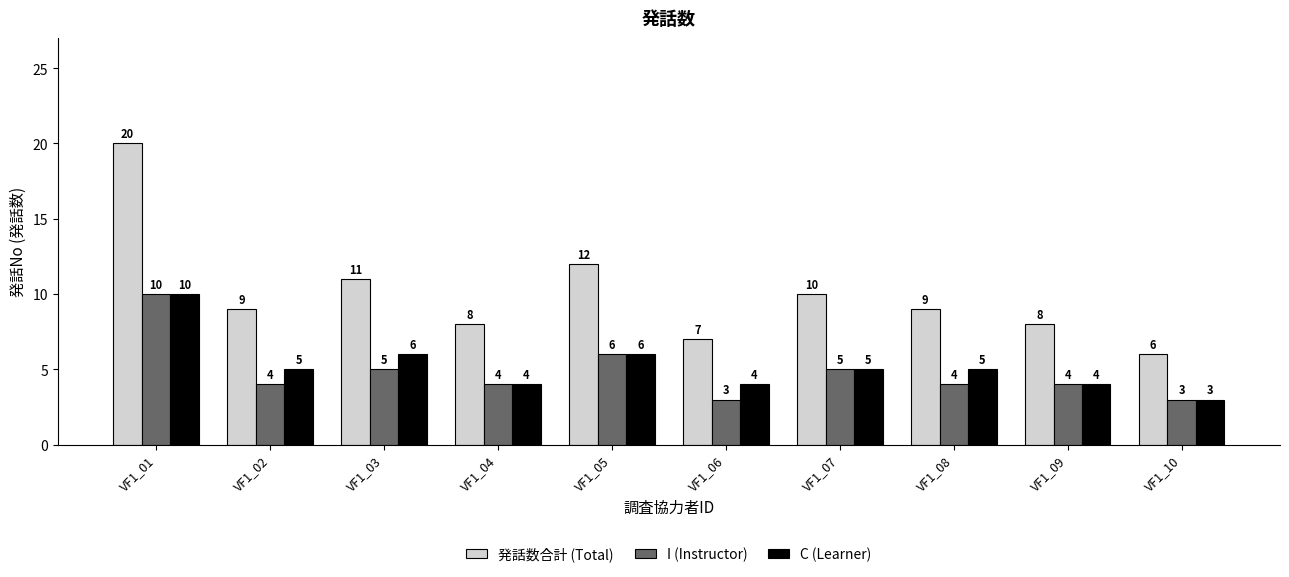

What are all the series names shown in the legend?

発話数合計 (Total), I (Instructor), C (Learner)